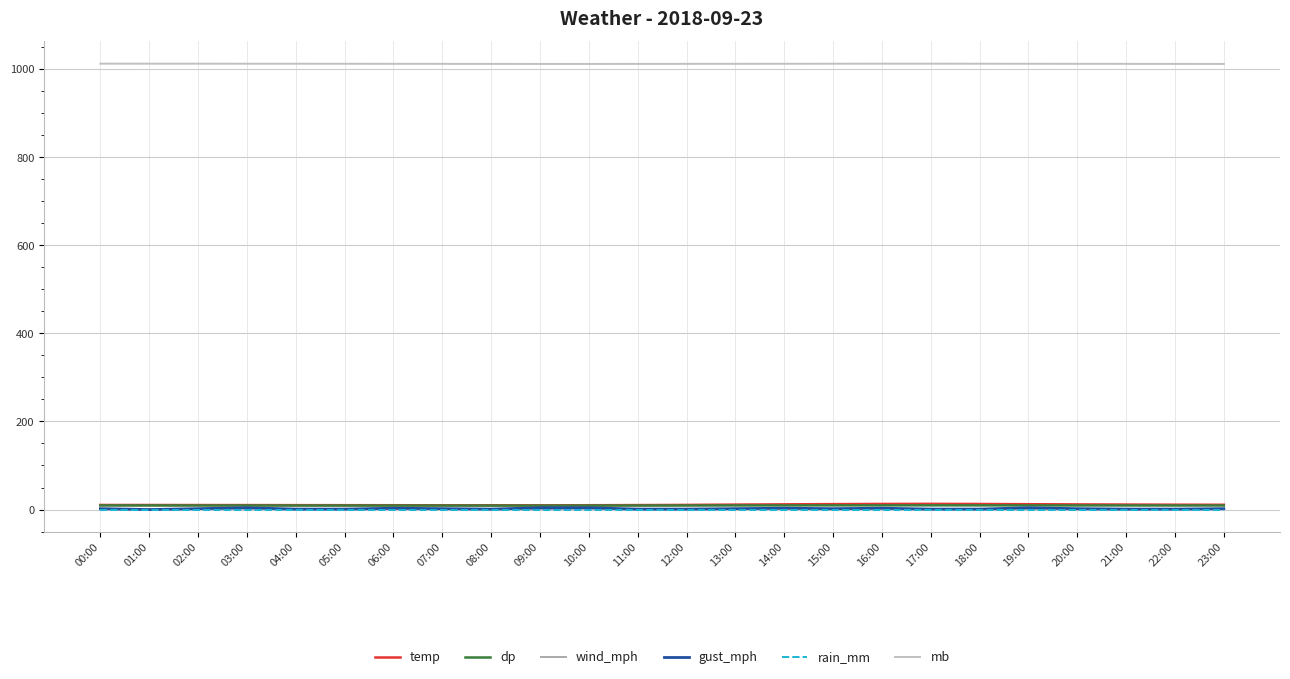

Reading left to right, what are all the values shown in this chart?

temp: 00:00=10.4	01:00=10.3	02:00=10.2	03:00=10.1	04:00=10.0	05:00=9.9	06:00=9.8	07:00=9.7	08:00=9.7	09:00=9.6	10:00=9.8	11:00=10.1	12:00=10.5	13:00=11.2	14:00=11.8	15:00=12.3	16:00=12.7	17:00=12.9	18:00=12.6	19:00=12.1	20:00=11.7	21:00=11.3	22:00=11.0	23:00=10.8
dp: 00:00=9.3	01:00=9.3	02:00=9.2	03:00=9.2	04:00=9.1	05:00=9.1	06:00=9.0	07:00=9.0	08:00=9.0	09:00=8.9	10:00=9.0	11:00=9.1	12:00=9.2	13:00=9.3	14:00=9.4	15:00=9.5	16:00=9.5	17:00=9.6	18:00=9.5	19:00=9.4	20:00=9.3	21:00=9.3	22:00=9.2	23:00=9.2
wind_mph: 00:00=1.0	01:00=0.0	02:00=1.0	03:00=2.0	04:00=0.0	05:00=0.0	06:00=1.0	07:00=1.0	08:00=0.0	09:00=1.0	10:00=2.0	11:00=0.0	12:00=0.0	13:00=1.0	14:00=2.0	15:00=0.0	16:00=2.0	17:00=0.0	18:00=0.0	19:00=1.0	20:00=0.0	21:00=0.0	22:00=0.0	23:00=1.0
gust_mph: 00:00=2.0	01:00=0.0	02:00=2.0	03:00=4.0	04:00=1.0	05:00=1.0	06:00=3.0	07:00=2.0	08:00=1.0	09:00=4.0	10:00=4.0	11:00=1.0	12:00=1.0	13:00=2.0	14:00=3.0	15:00=2.0	16:00=3.0	17:00=1.0	18:00=1.0	19:00=4.0	20:00=2.0	21:00=1.0	22:00=1.0	23:00=2.0
rain_mm: 00:00=0.0	01:00=0.0	02:00=0.0	03:00=0.0	04:00=0.0	05:00=0.0	06:00=0.0	07:00=0.0	08:00=0.0	09:00=0.0	10:00=0.0	11:00=0.0	12:00=0.0	13:00=0.0	14:00=0.0	15:00=0.0	16:00=0.0	17:00=0.0	18:00=0.0	19:00=0.0	20:00=0.0	21:00=0.0	22:00=0.0	23:00=0.0
mb: 00:00=1012.4	01:00=1012.3	02:00=1012.3	03:00=1012.2	04:00=1012.2	05:00=1012.1	06:00=1012.0	07:00=1011.9	08:00=1011.8	09:00=1011.7	10:00=1011.7	11:00=1011.8	12:00=1011.9	13:00=1012.0	14:00=1012.1	15:00=1012.2	16:00=1012.3	17:00=1012.3	18:00=1012.2	19:00=1012.1	20:00=1012.0	21:00=1011.9	22:00=1011.8	23:00=1011.7